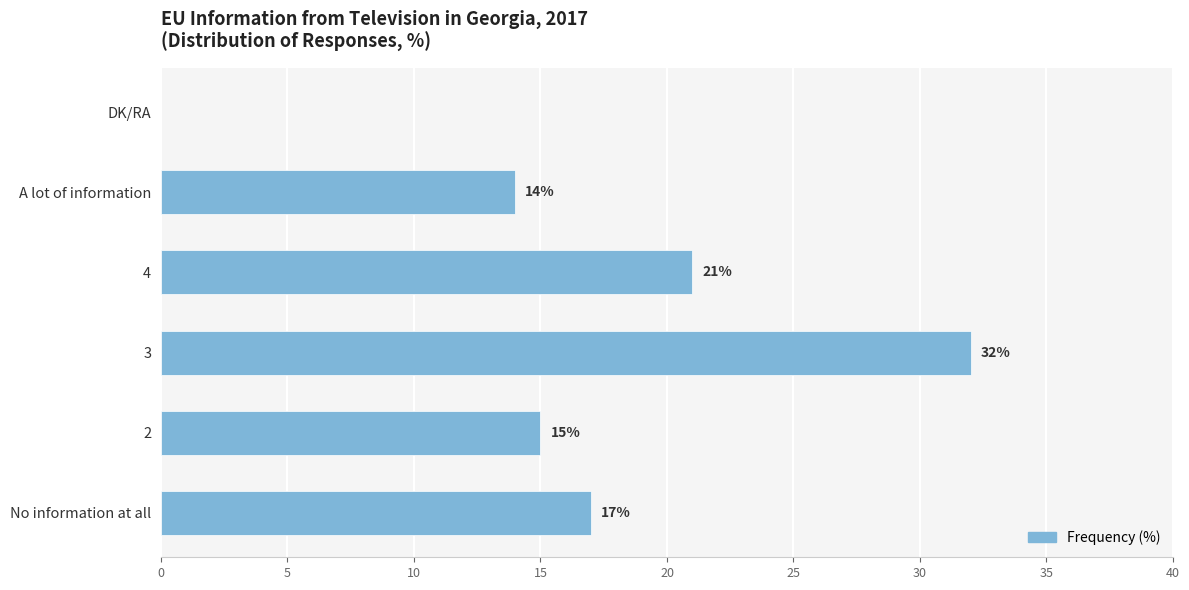

What is the sum of all values?

99